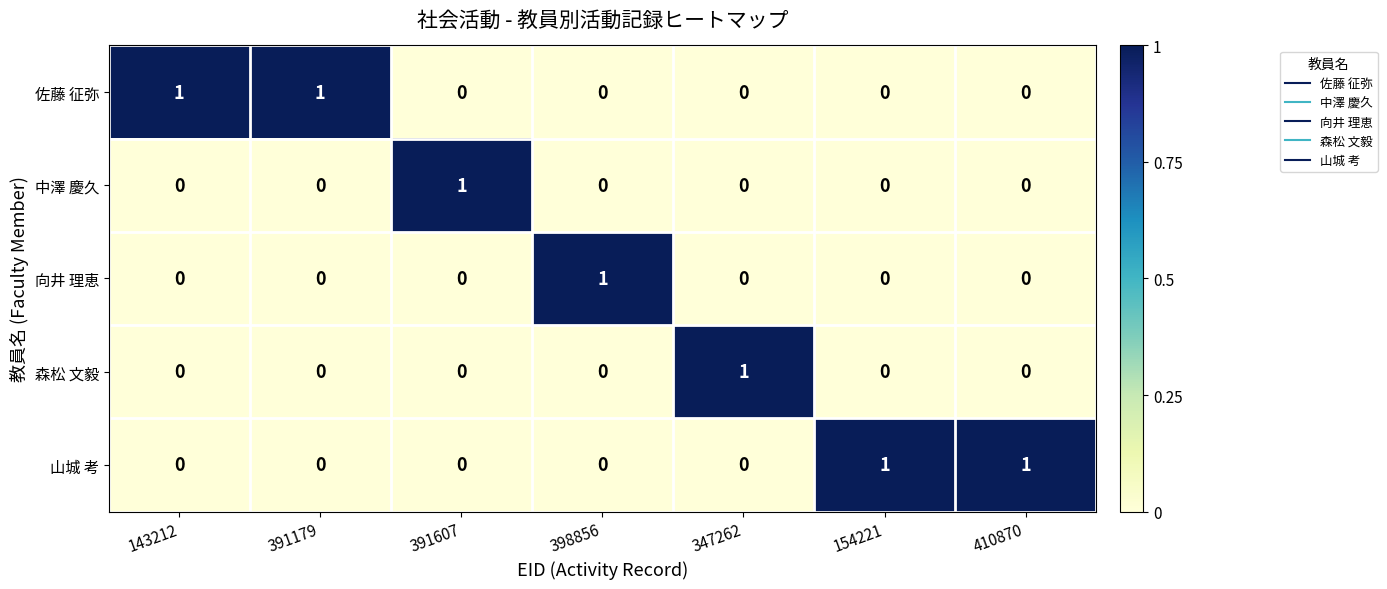

Which category has the highest value in the 森松 文毅 series?

347262